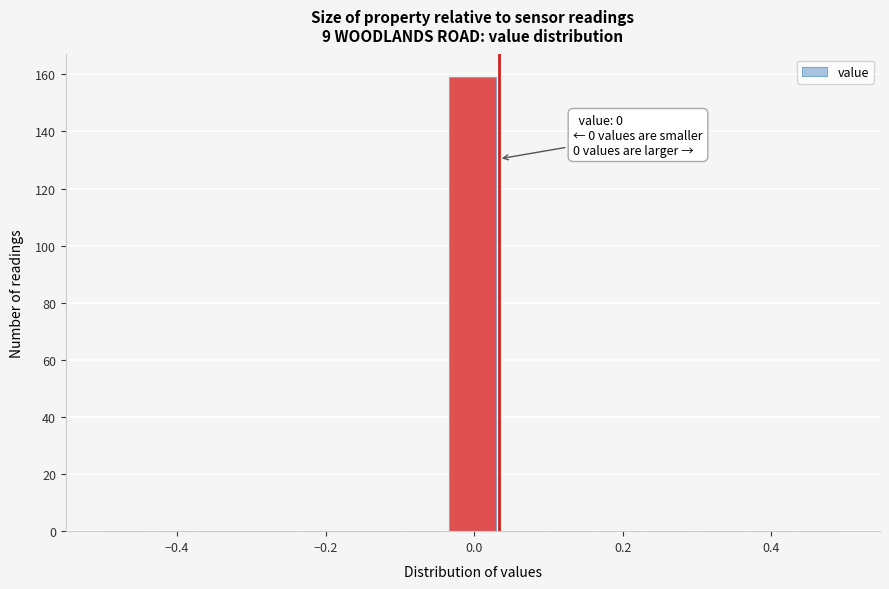

Around what value on the x-axis is the tallest bar? Give the approximate position of its centre, as read against the axis.

0.00